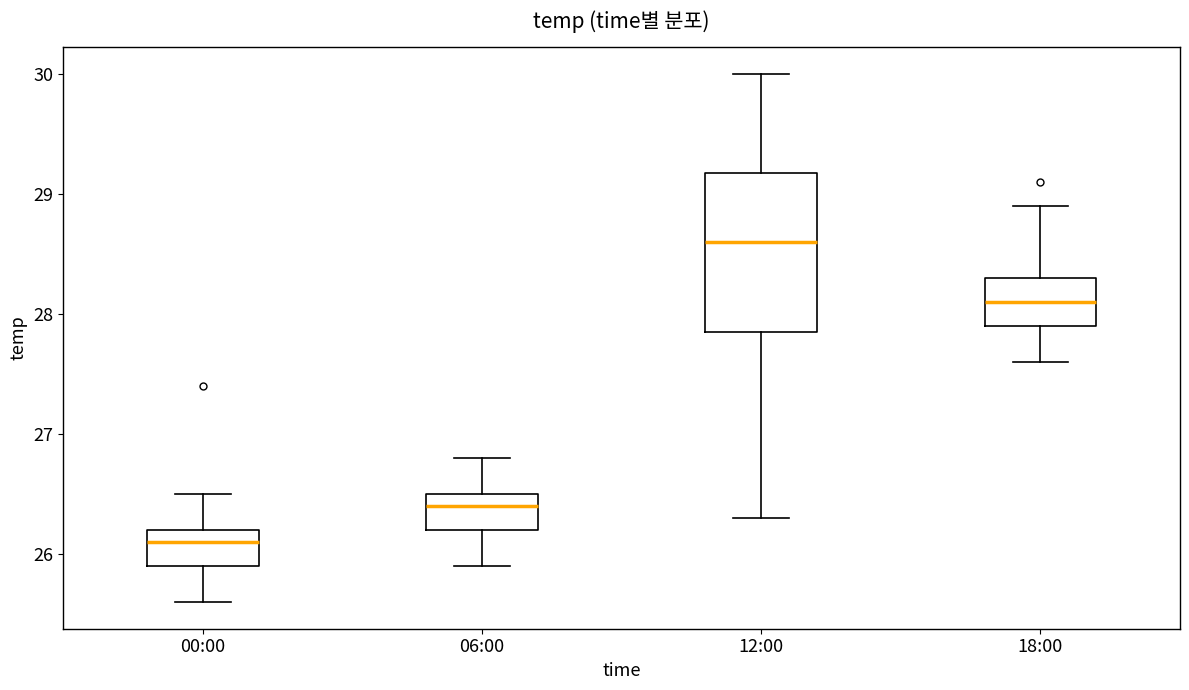

Reading left to right, transcribe this box plot: for each box, give where its median line is, the range the box spans, and where its two whiskers end, as read against the y-axis. The values are not printed on the chart, so give them approximately, as read against the axis.

00:00: median 26.1, box 25.9 to 26.2, whiskers 25.6 to 26.5
06:00: median 26.4, box 26.2 to 26.5, whiskers 25.9 to 26.8
12:00: median 28.6, box 27.9 to 29.2, whiskers 26.3 to 30.0
18:00: median 28.1, box 27.9 to 28.3, whiskers 27.6 to 28.9